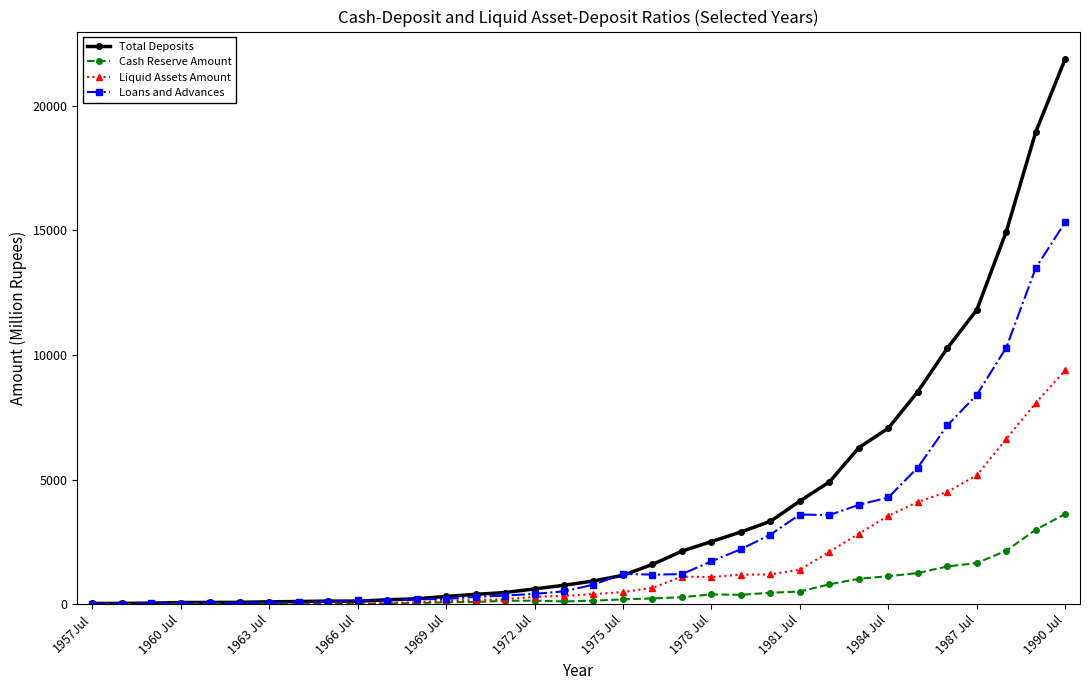

How many lines are shown in the chart?

4